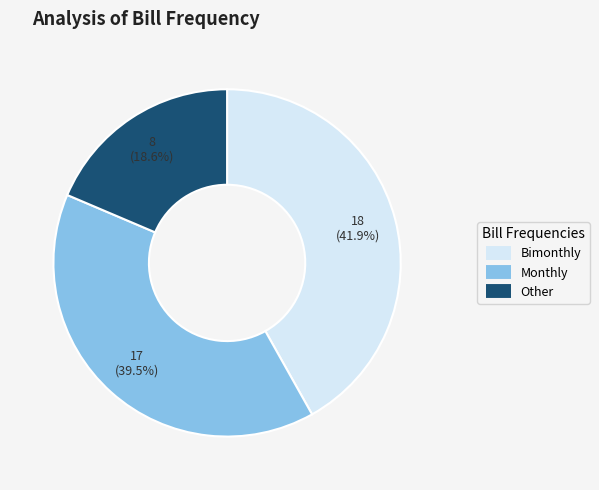

Count the number of slices in the pie.

3